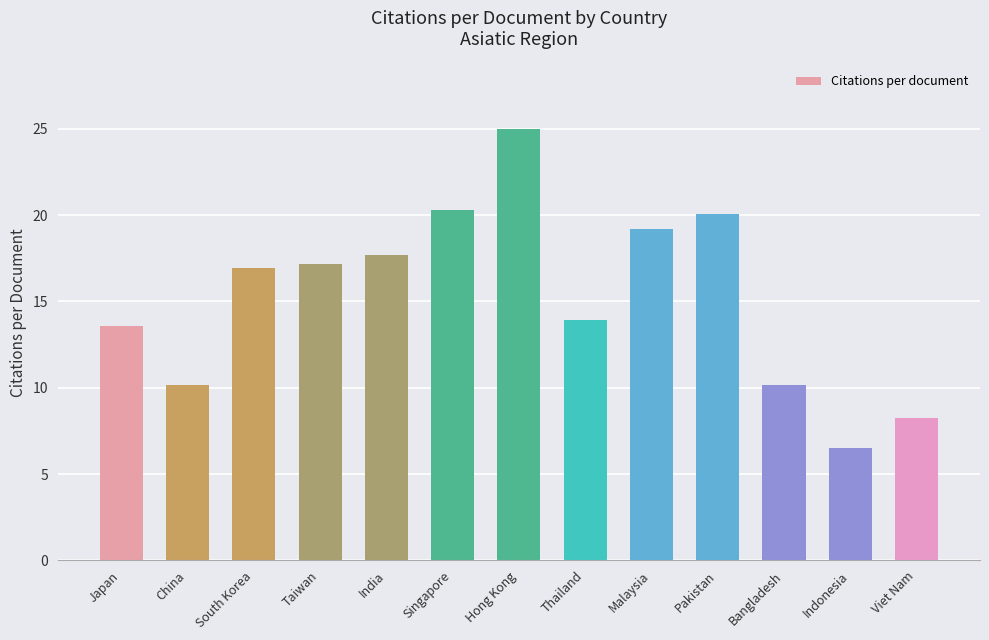

At which label does the data first exceed 16?

South Korea